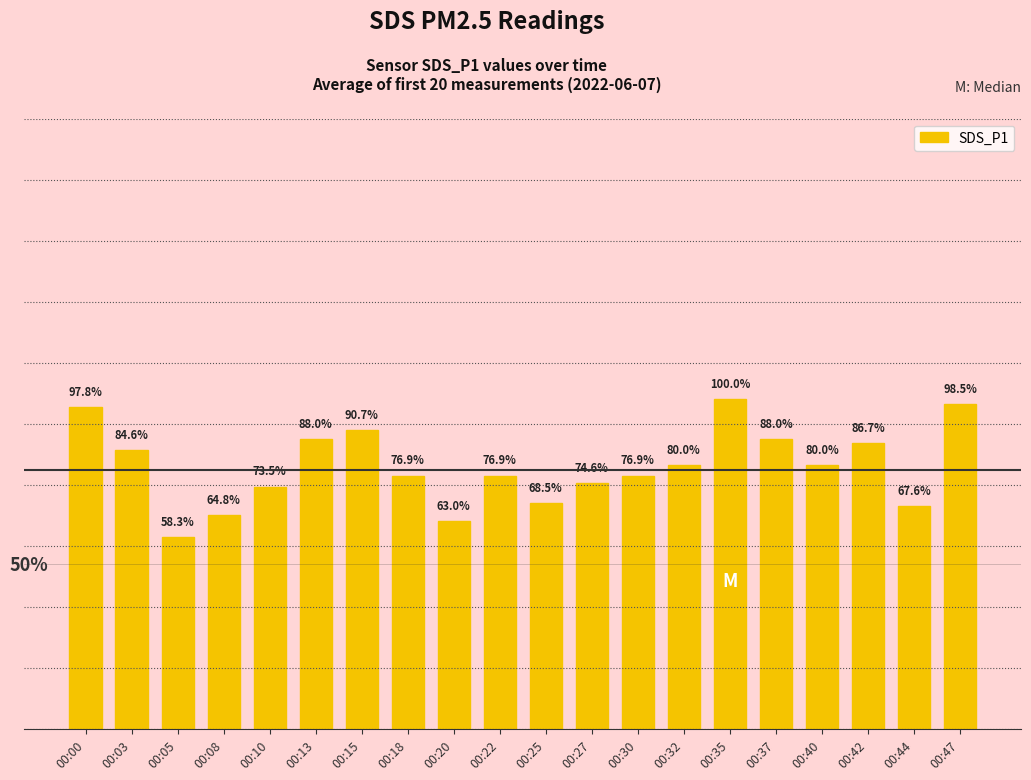

What is the sum of the values at 00:05 and 00:47?

8.5